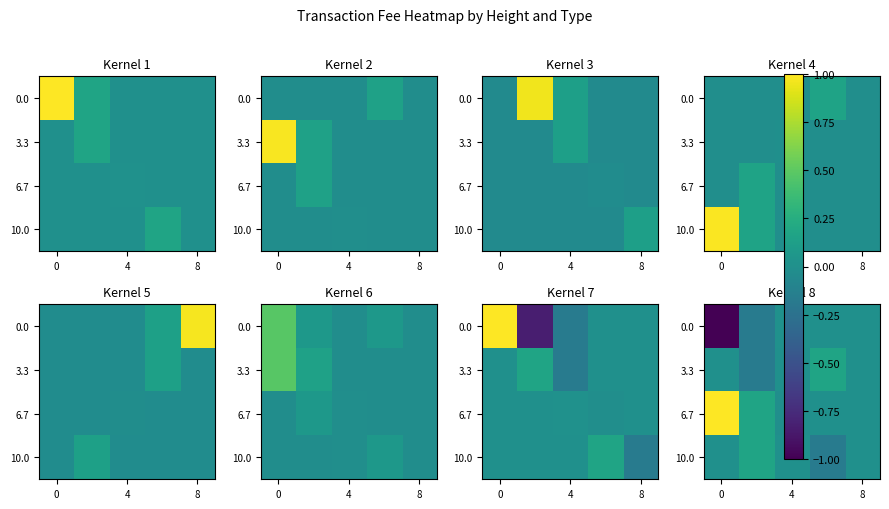

What is the difference between the highest and lowest values at 0?

2.0